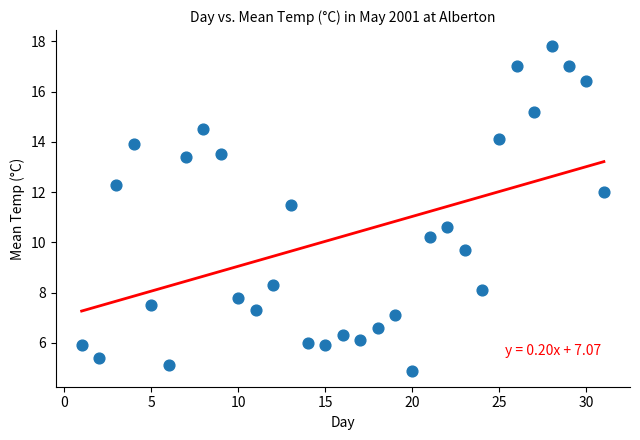

What is the range of Y values (max minus min)?

12.9